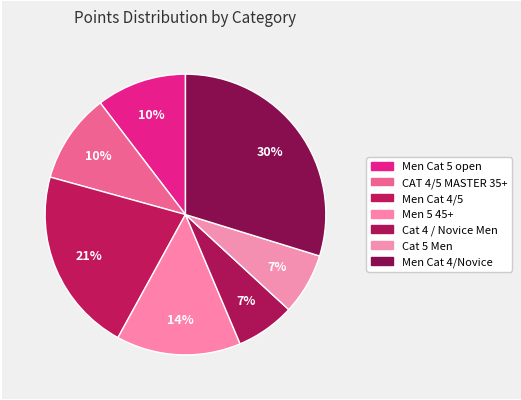

Which category has the smallest portion of the pie?

Cat 4 / Novice Men